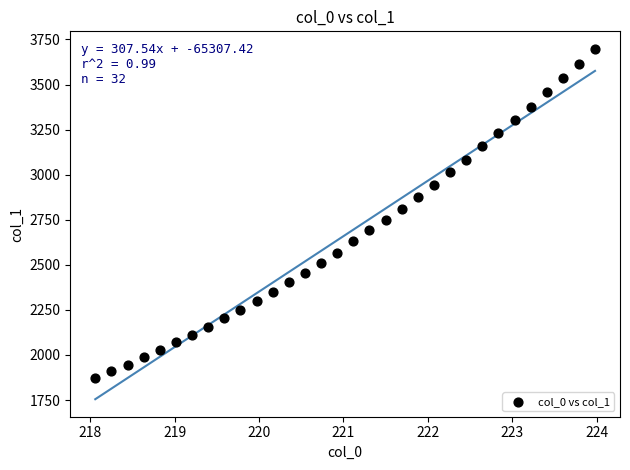

What is the range of Y values (max minus min)?

1824.0